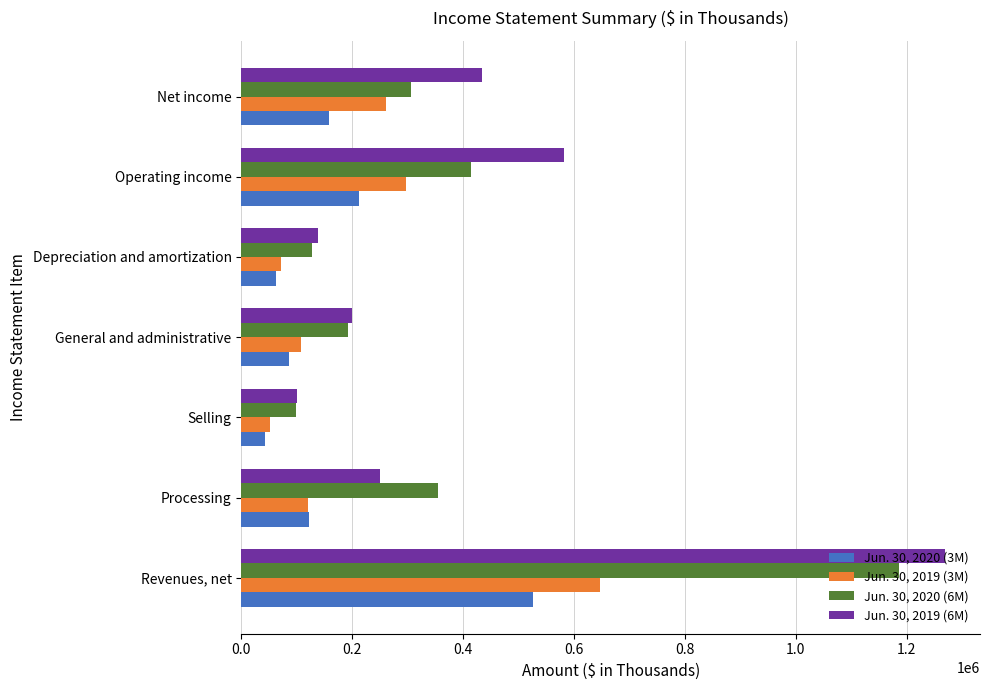

Where is Jun. 30, 2020 (3M) nearest to the value 283760?

Operating income